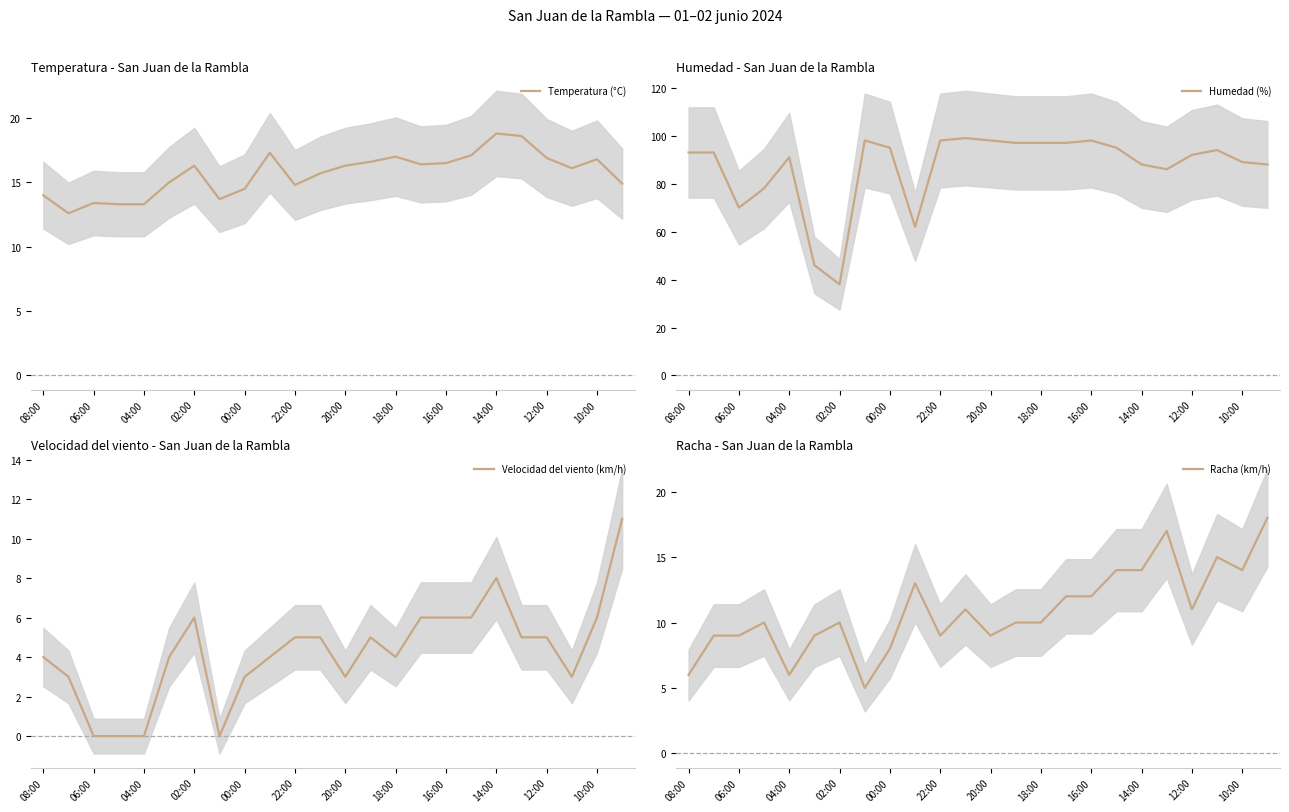

Does the chart display data point markers on the line(s)?

No